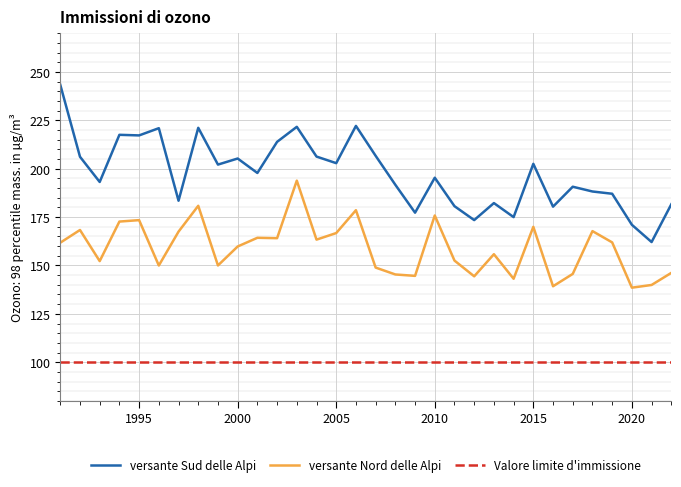

Rank the series by their maximum value, from lowest to highest.

Valore limite d'immissione, versante Nord delle Alpi, versante Sud delle Alpi